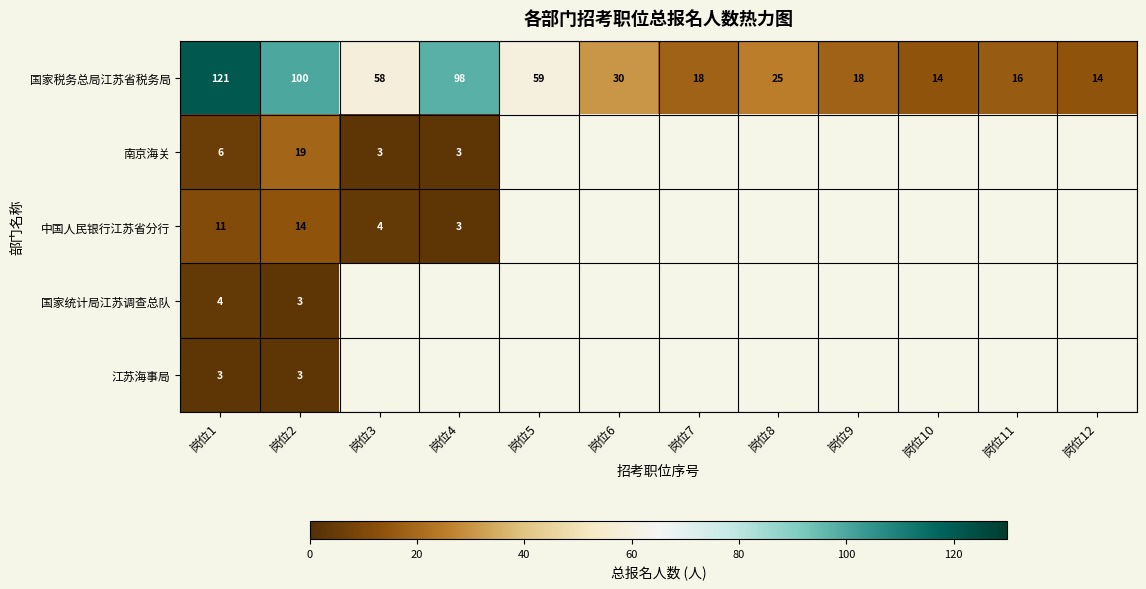

At which label does 国家税务总局江苏省税务局 first exceed 30?

岗位1